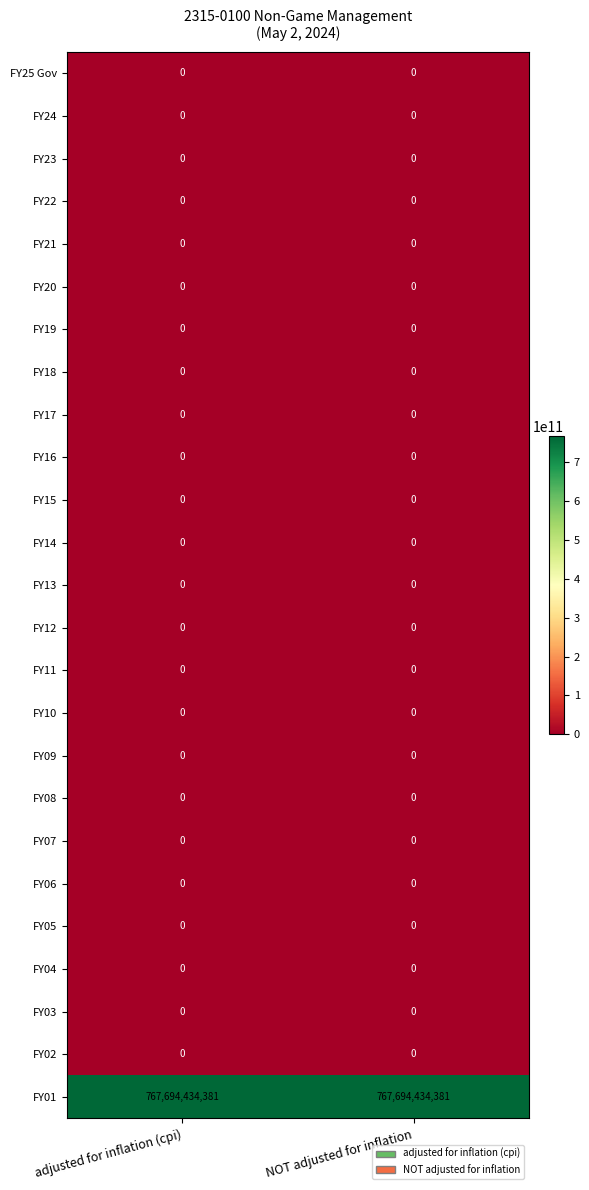

Is it true that FY25 Gov equals 0 at adjusted for inflation (cpi)?

True